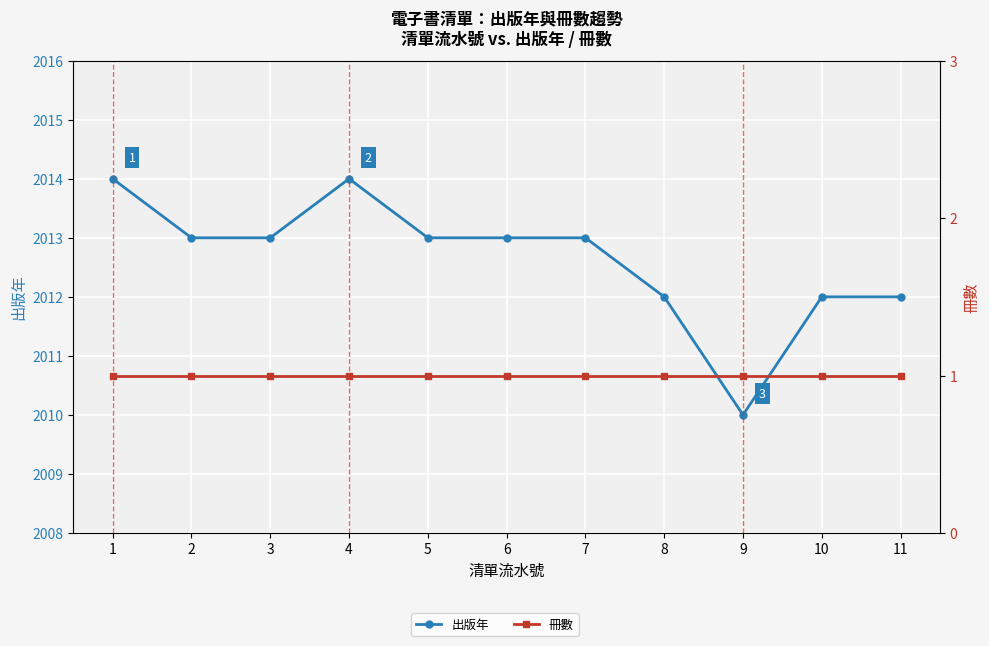

Which series has the largest total across all categories?

出版年